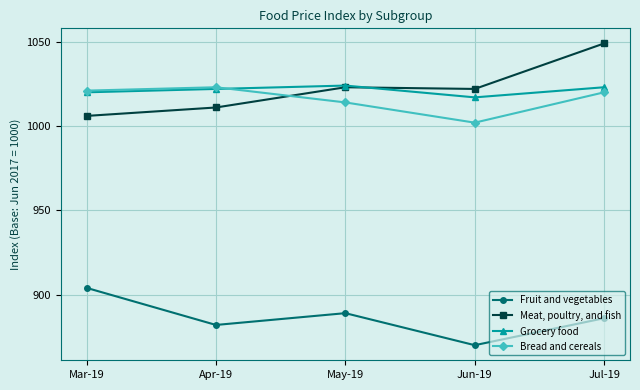

How many lines are shown in the chart?

4